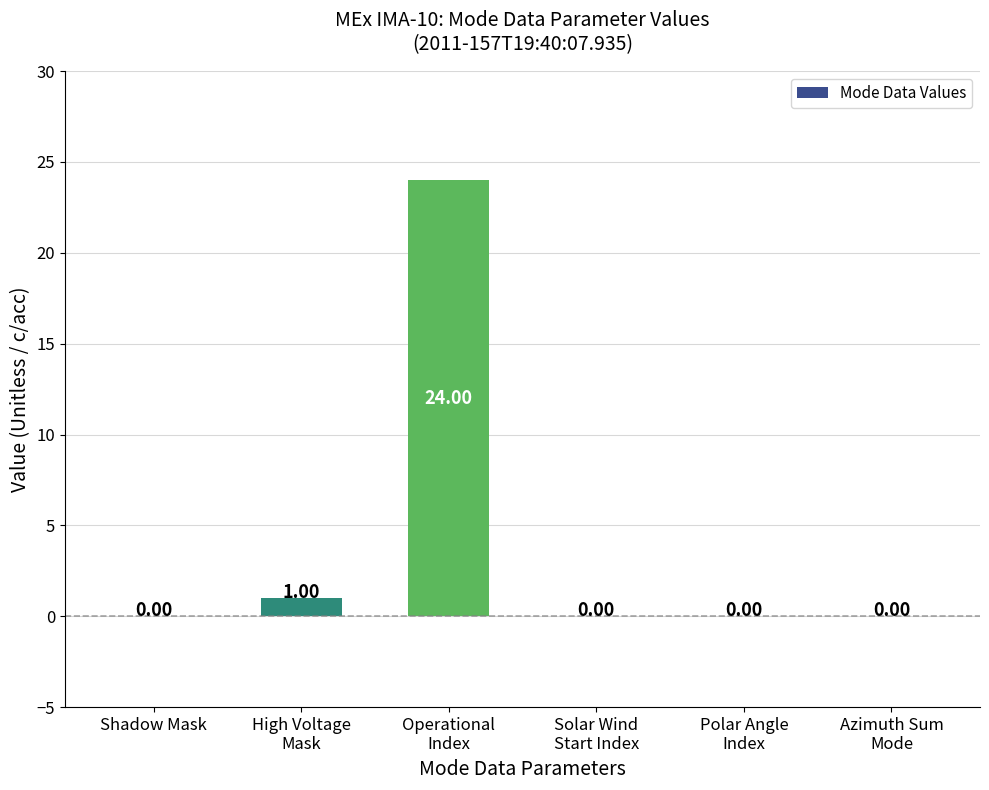

How many distinct data groups are displayed?

1